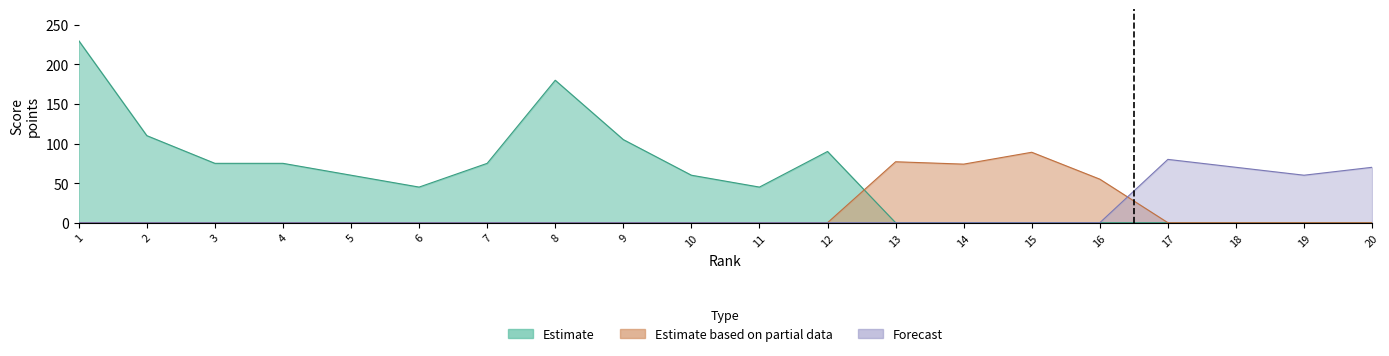

What are all the series names shown in the legend?

Estimate, Estimate based on partial data, Forecast